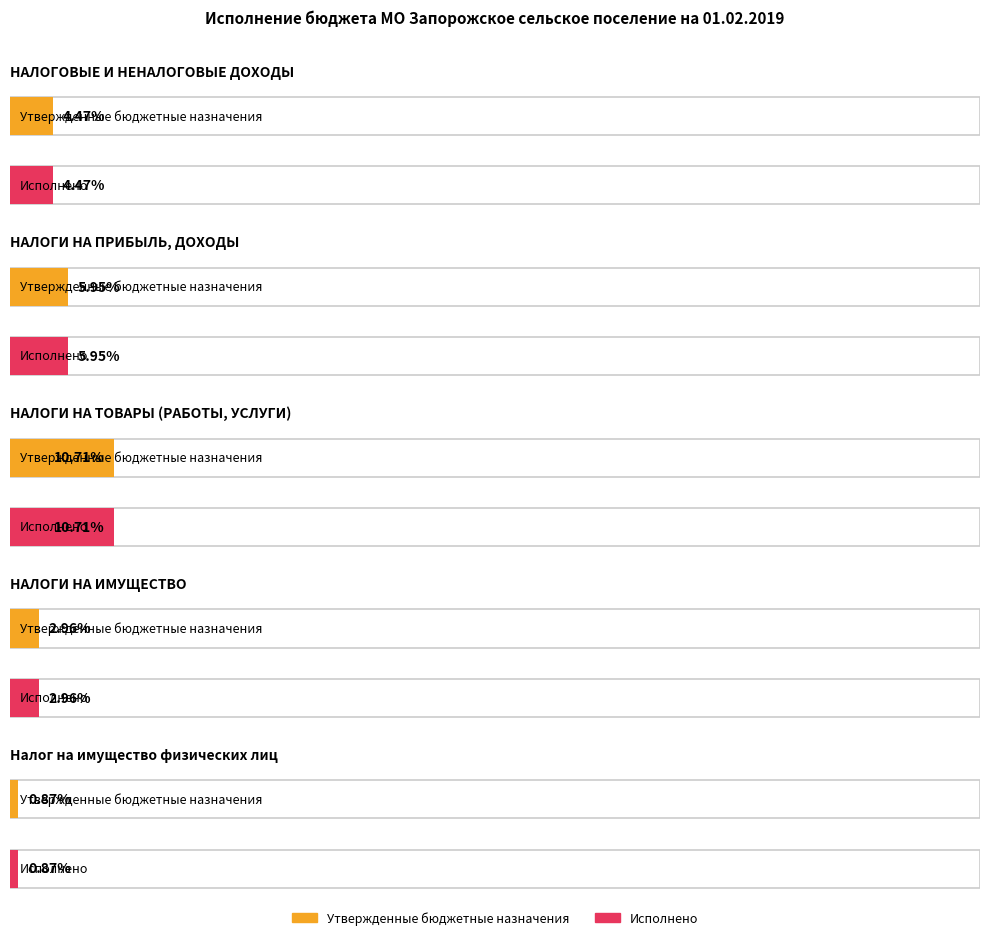

What is the label of the 4th bar from the left?

НАЛОГИ НА ИМУЩЕСТВО